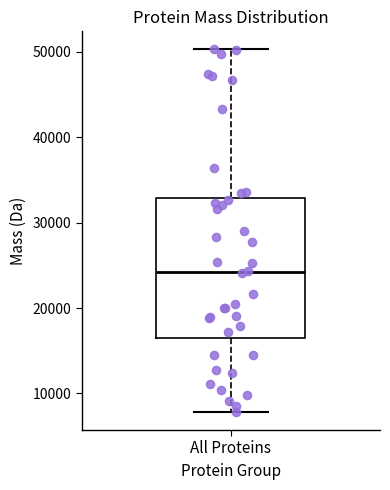

Transcribe this box plot: give where the median line is, the range the box spans, and where the two whiskers end, as read against the y-axis. The values are not printed on the chart, so give them approximately, as read against the axis.

median 24000, box 17000 to 33000, whiskers 8000 to 50000